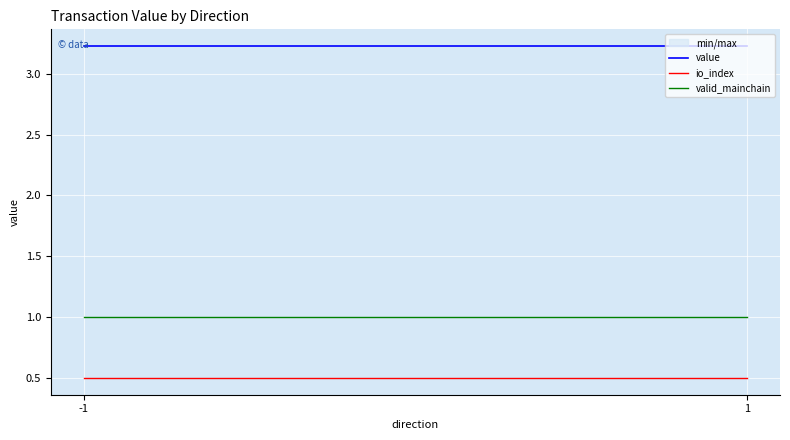

Which has a higher value, 1 or -1?

1